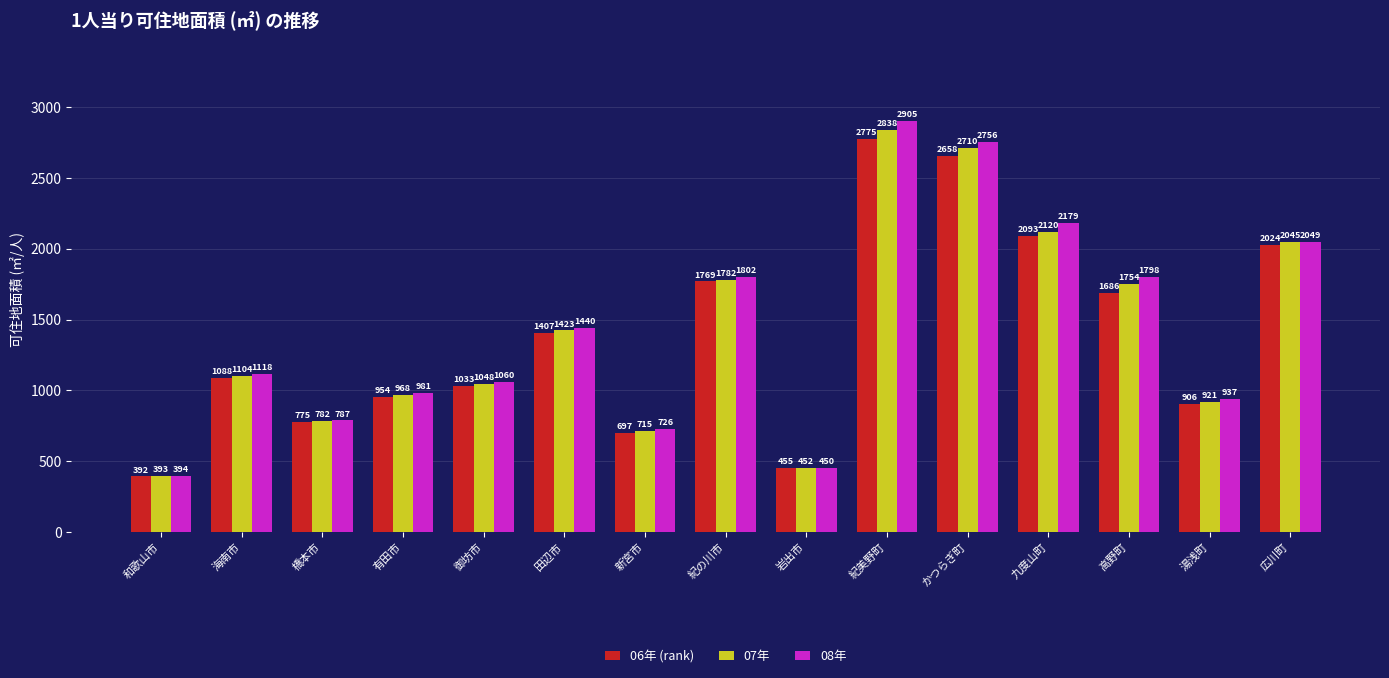

Where is 06年 (rank) nearest to the value 1583?

高野町